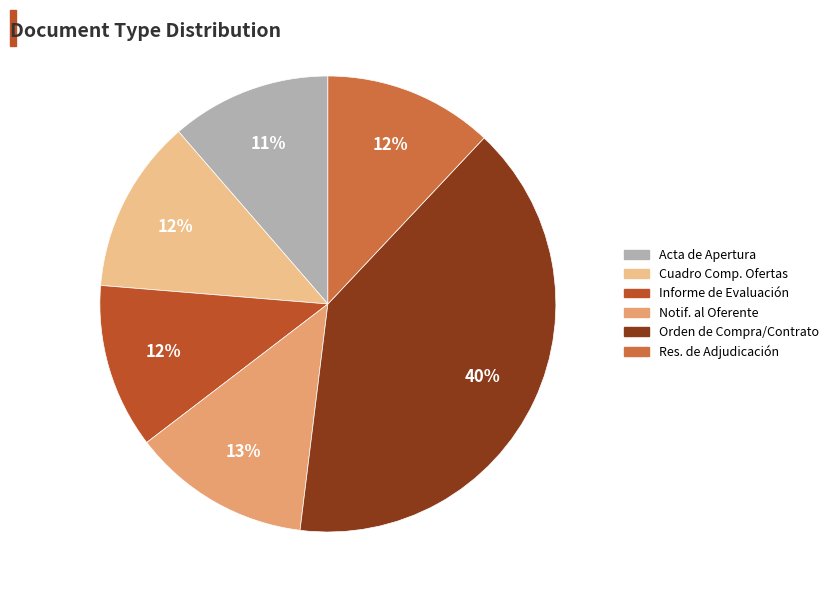

Does any single category account for the majority?

No